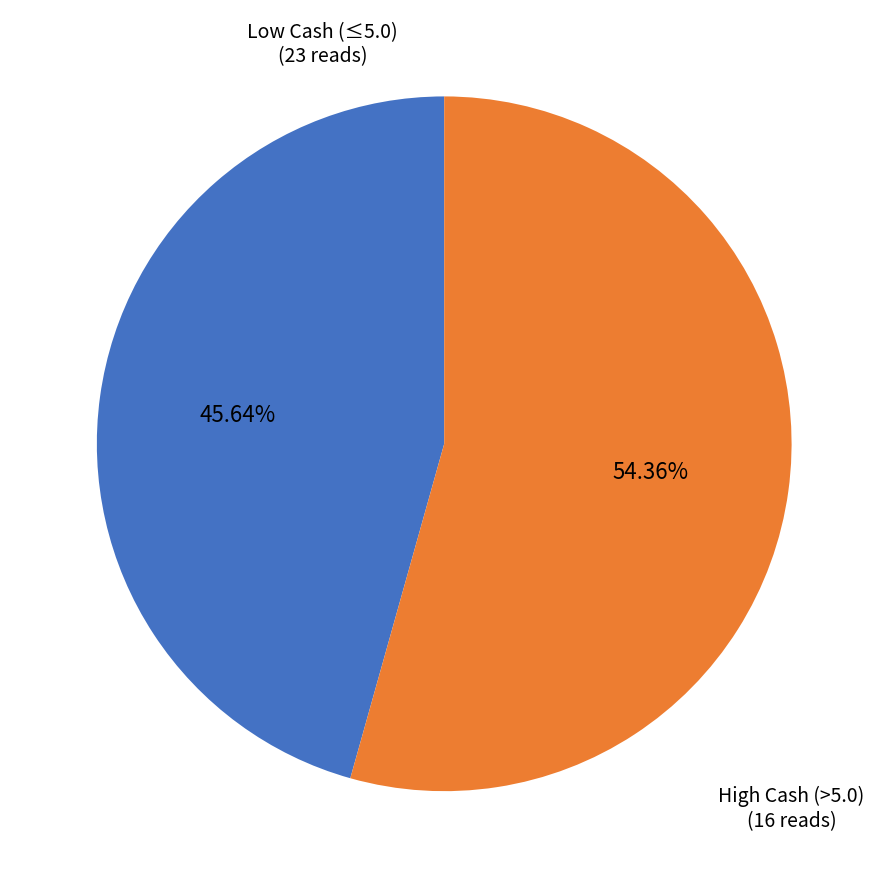

Approximately how many times larger is the value at Low Cash (≤5.0) compared to High Cash (>5.0)?

0.8